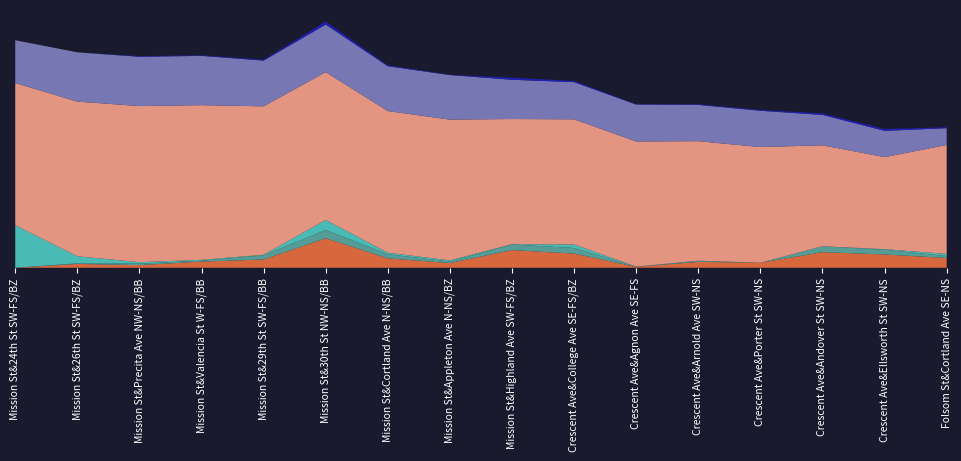

Reading right to left, transcribe all the data shown in this chart.

Daily Off: 33	45	53	17	20	3	48	60	16	32	100	28	21	9	13	0
PM Peak Off: 7	16	20	0	3	1	19	19	5	14	28	14	3	5	2	0
PM Peak On: 7	2	0	0	1	0	12	1	4	5	34	2	3	5	24	144
Daily Load: 369	312	342	392	405	424	424	424	477	480	501	503	524	529	524	482
PM Peak Load: 57	89	103	123	123	125	126	133	151	152	161	155	167	167	167	145
Evening Off: 3	6	5	3	2	1	4	7	1	3	10	3	2	2	0	0